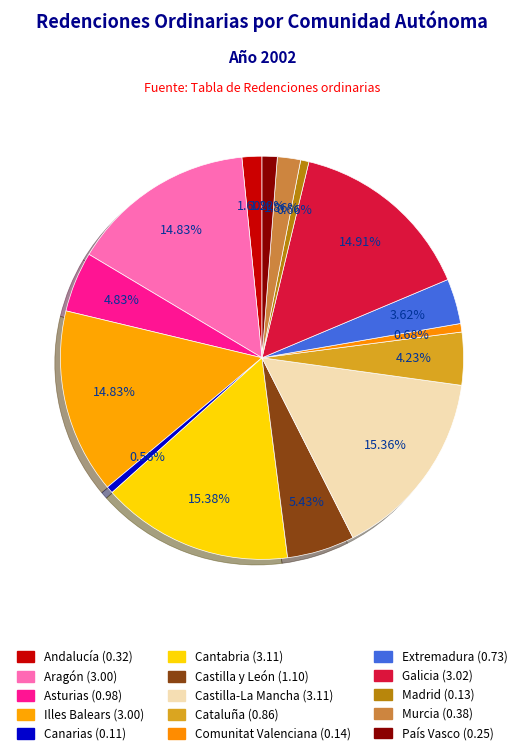

Which category has the smallest portion of the pie?

Canarias